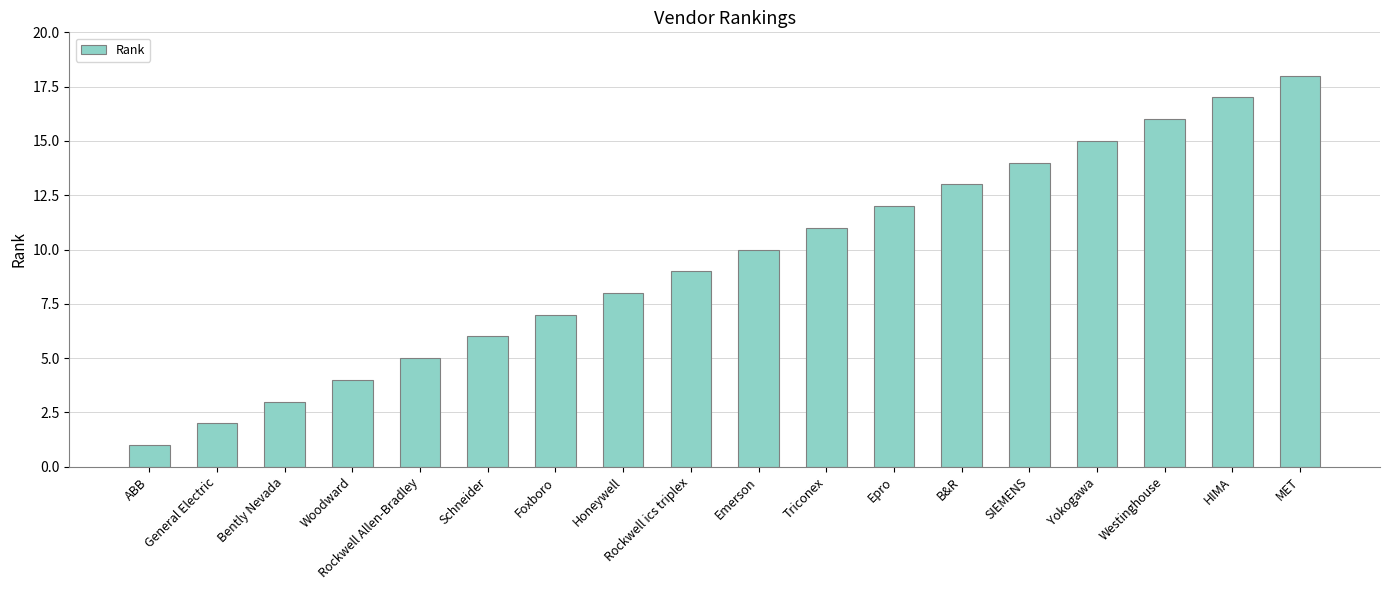

What is the sum of all values?

171